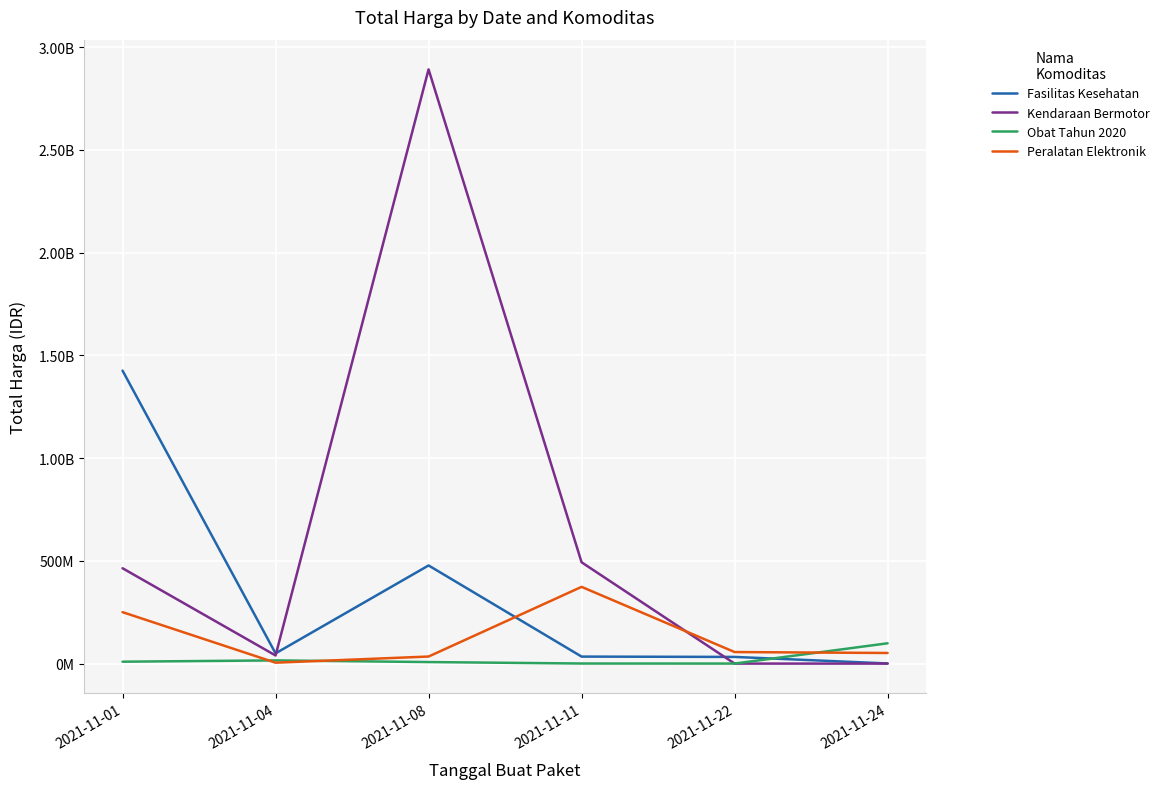

What are all the series names shown in the legend?

Fasilitas Kesehatan, Kendaraan Bermotor, Obat Tahun 2020, Peralatan Elektronik